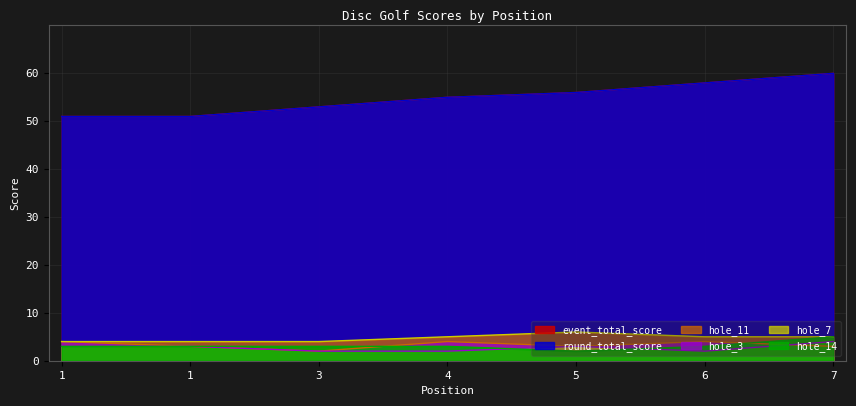

Does the chart have visible grid lines?

Yes